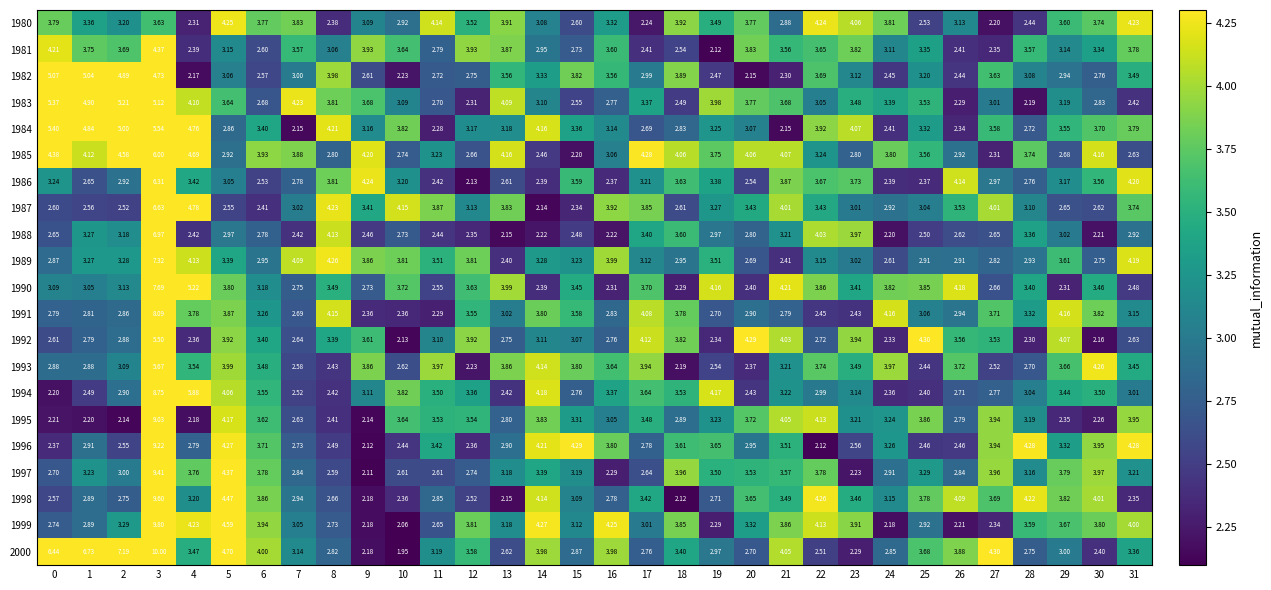

What is the maximum value shown in the chart?

10.0